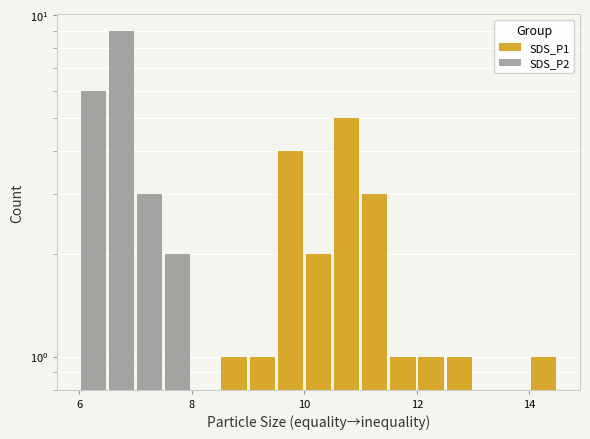

Is it true that SDS_P2 equals 0 at 12?

True